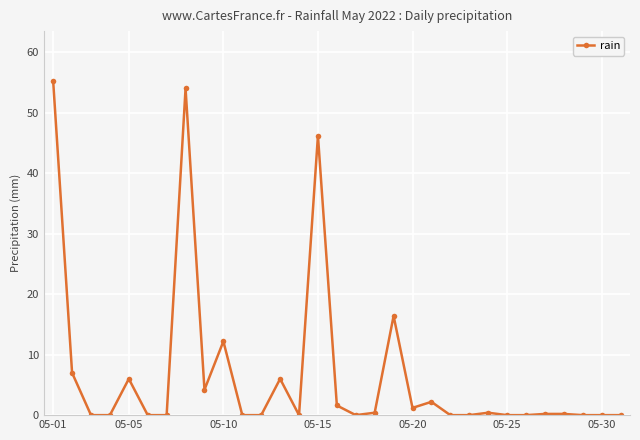

How many lines are shown in the chart?

1